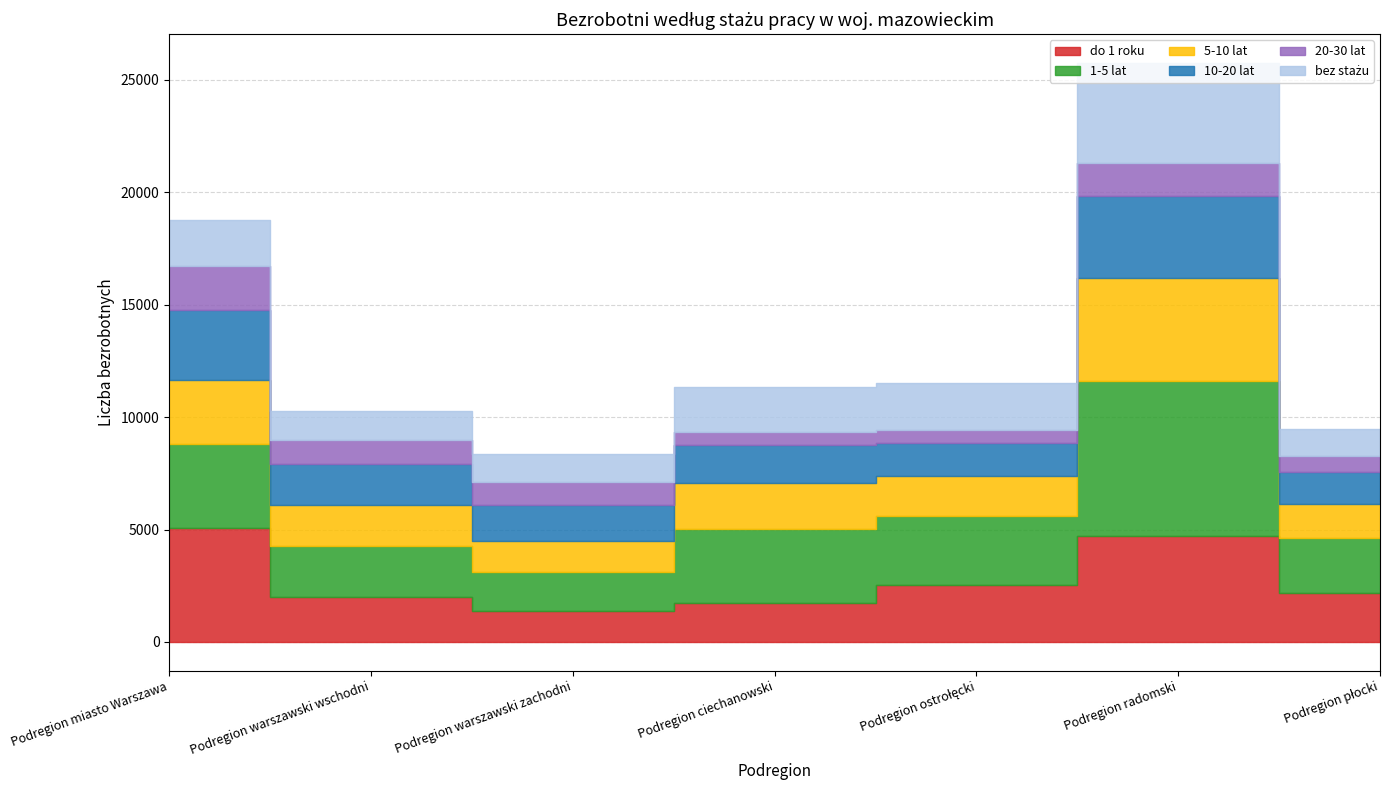

Between Podregion radomski and Podregion płocki, which series saw the biggest shift?

1-5 lat